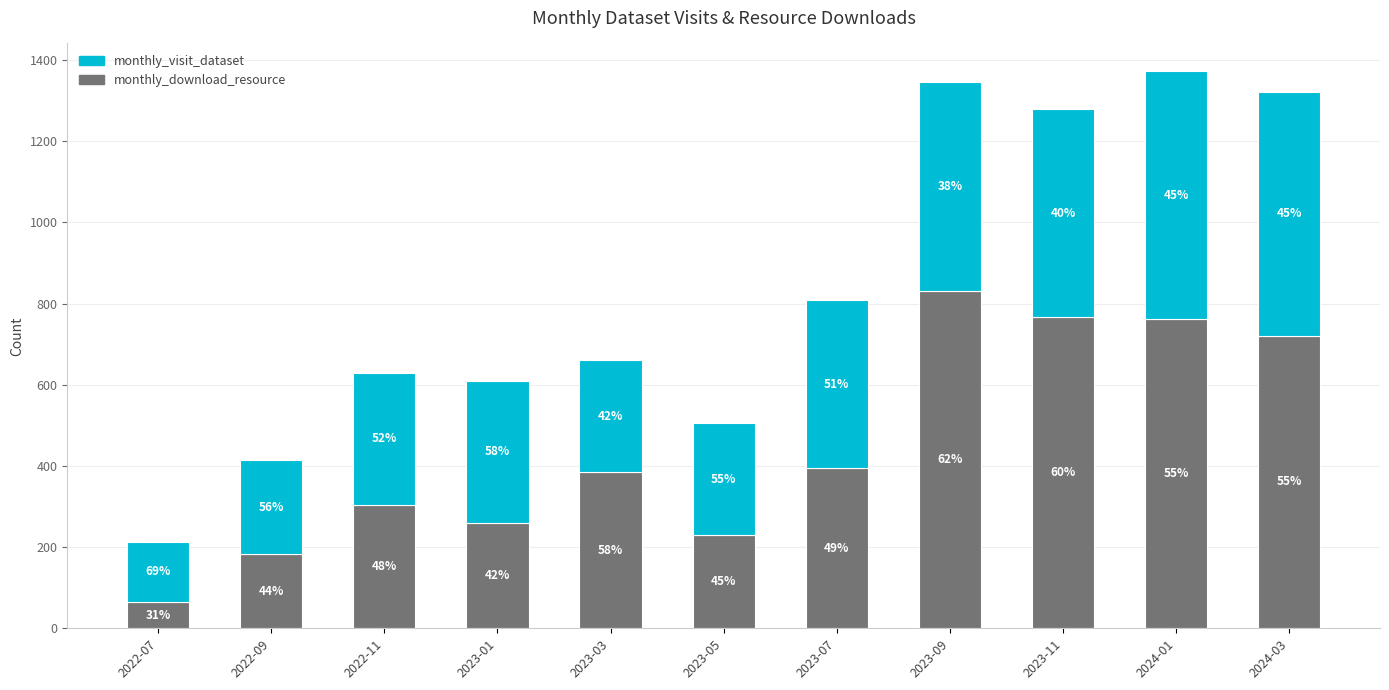

The value of monthly_download_resource at 2024-03 is 1235. True or false?

False